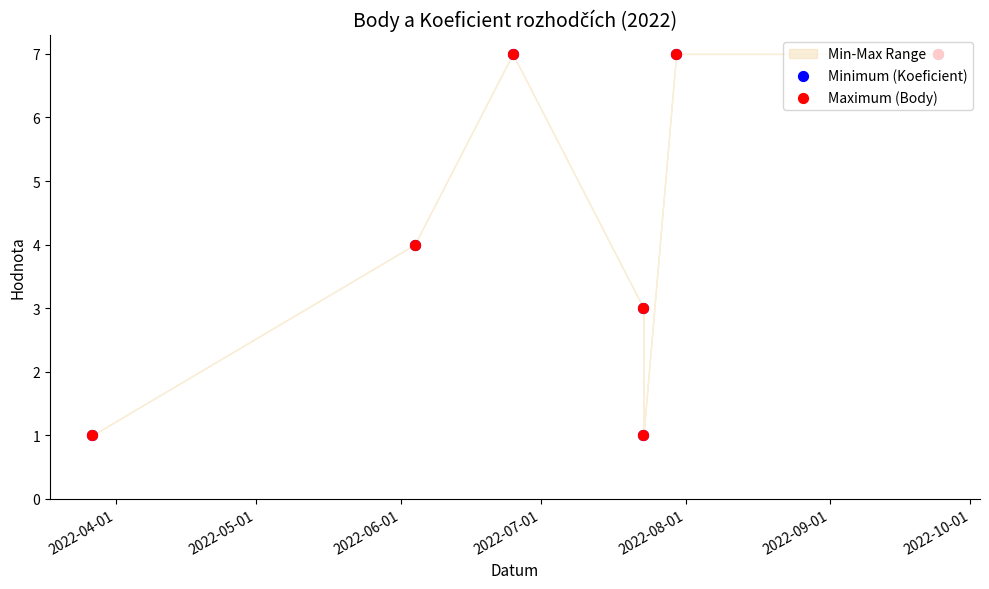

Is the value of Minimum (Koeficient) at 2022-09-01 greater than the value of Maximum (Body) at 2022-06-01?

No